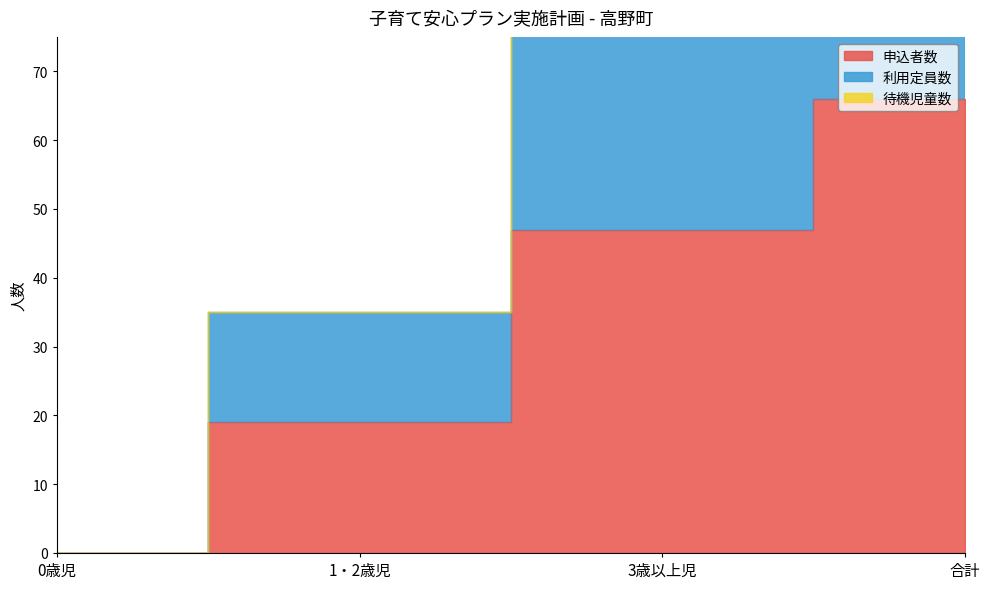

True or false: 申込者数 and 利用定員数 cross at least once.

False